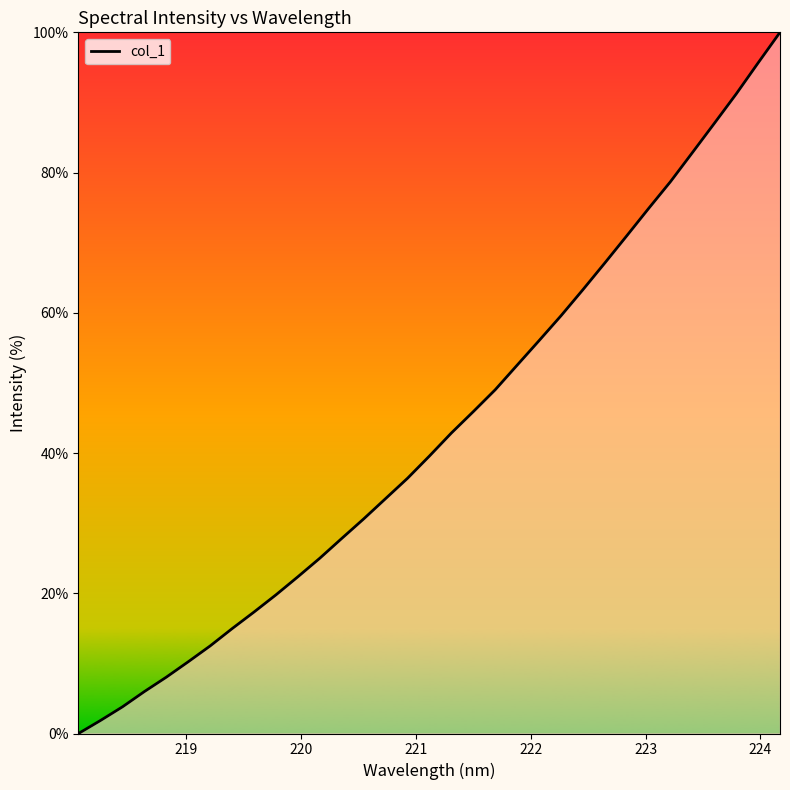

What is the difference between the maximum and minimum values?

100.0